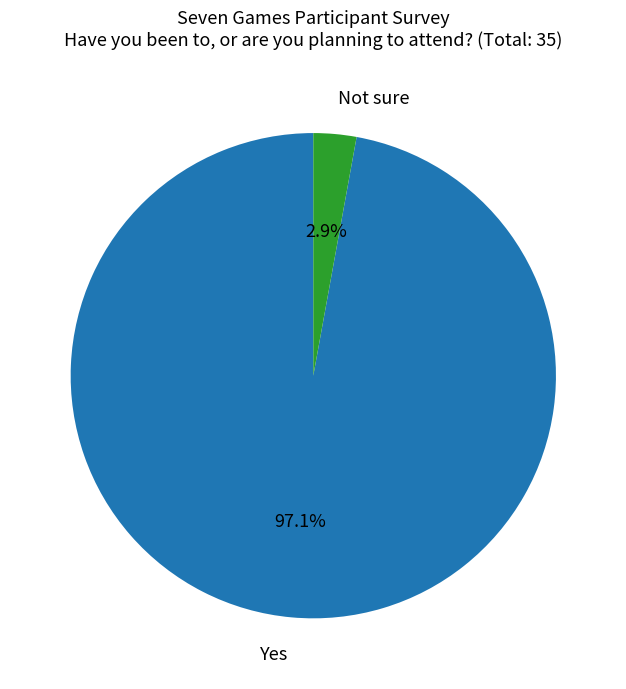

To the nearest percent, what is the difference between the largest and smallest slice percentages?

94%